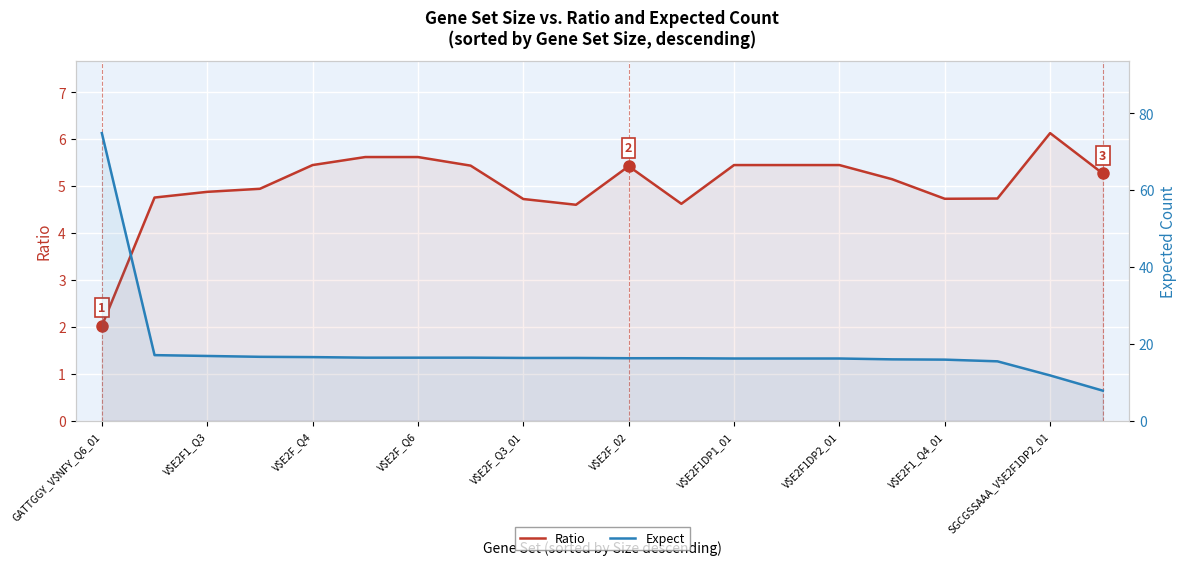

In Ratio, how many points are higher than both neighbors (excluding endpoints)?

2